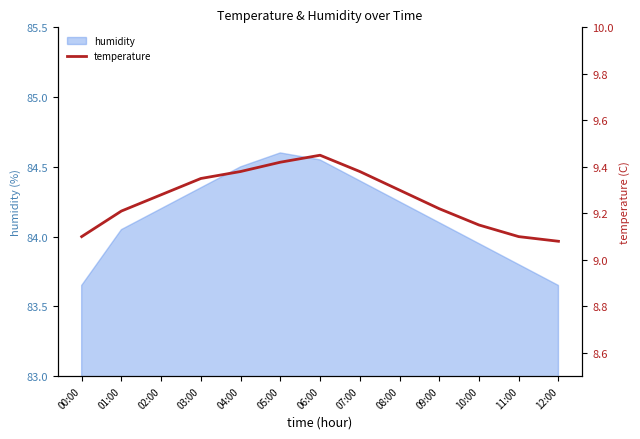

What is the difference between the maximum and minimum values?

0.4